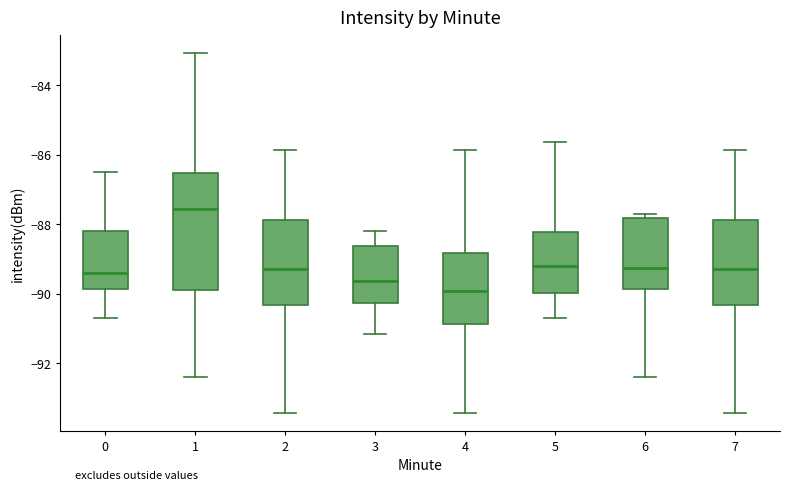

Comparing the boxes themselves (not the whiskers), which one is the tallest?

1